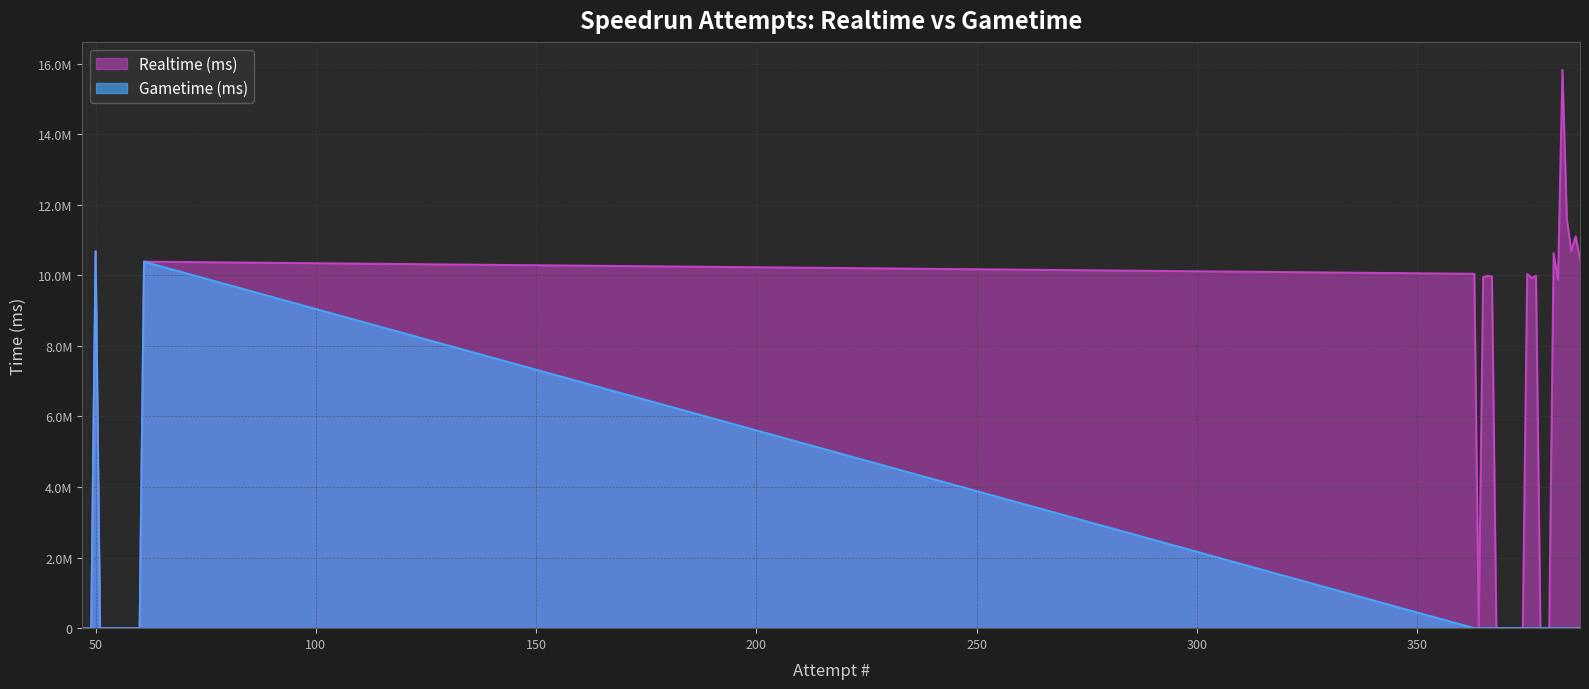

The Gametime (ms) series shows -6318373 at 9. True or false?

False